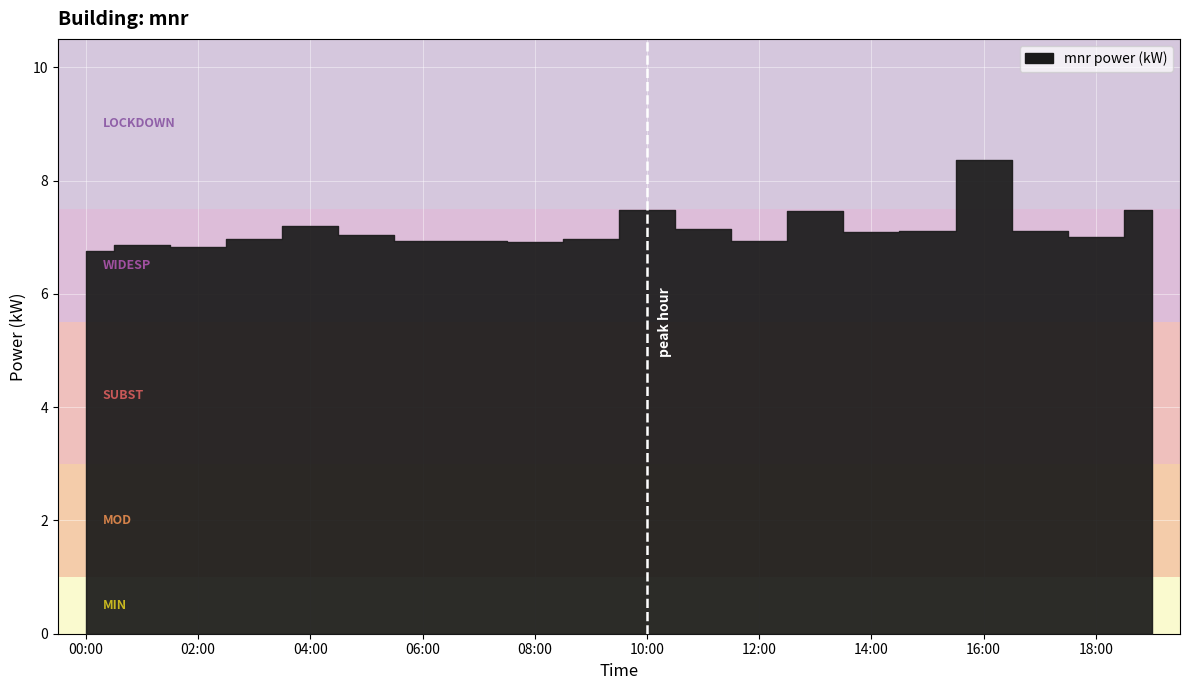

What is the label of the 6th point from the left?

05:00